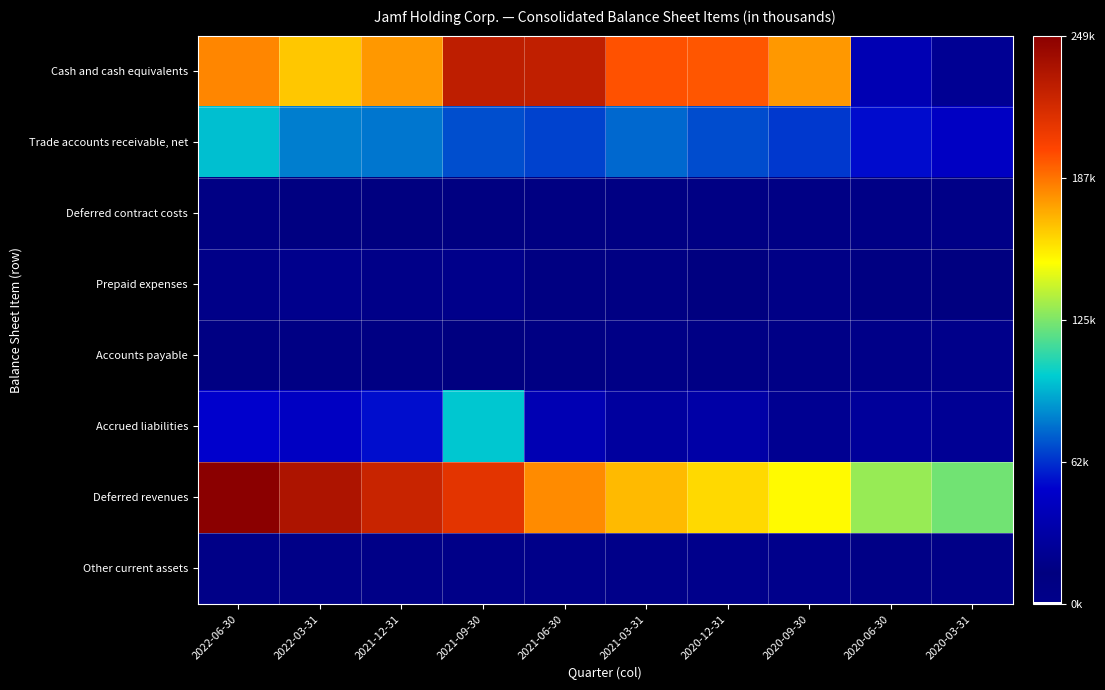

Which series has the largest total across all categories?

Deferred revenues